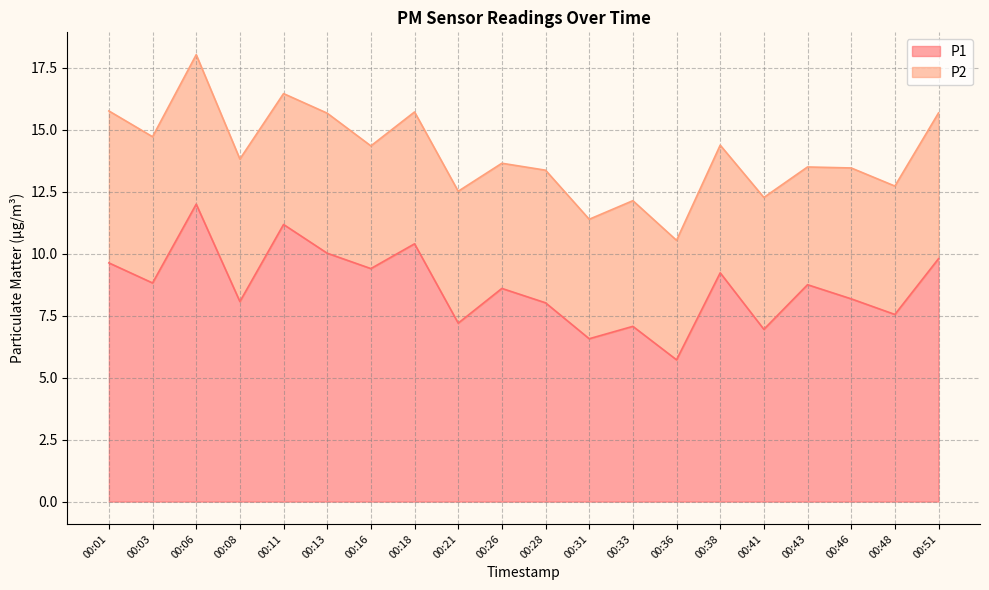

What is the difference between the second highest and second lowest values?

4.6